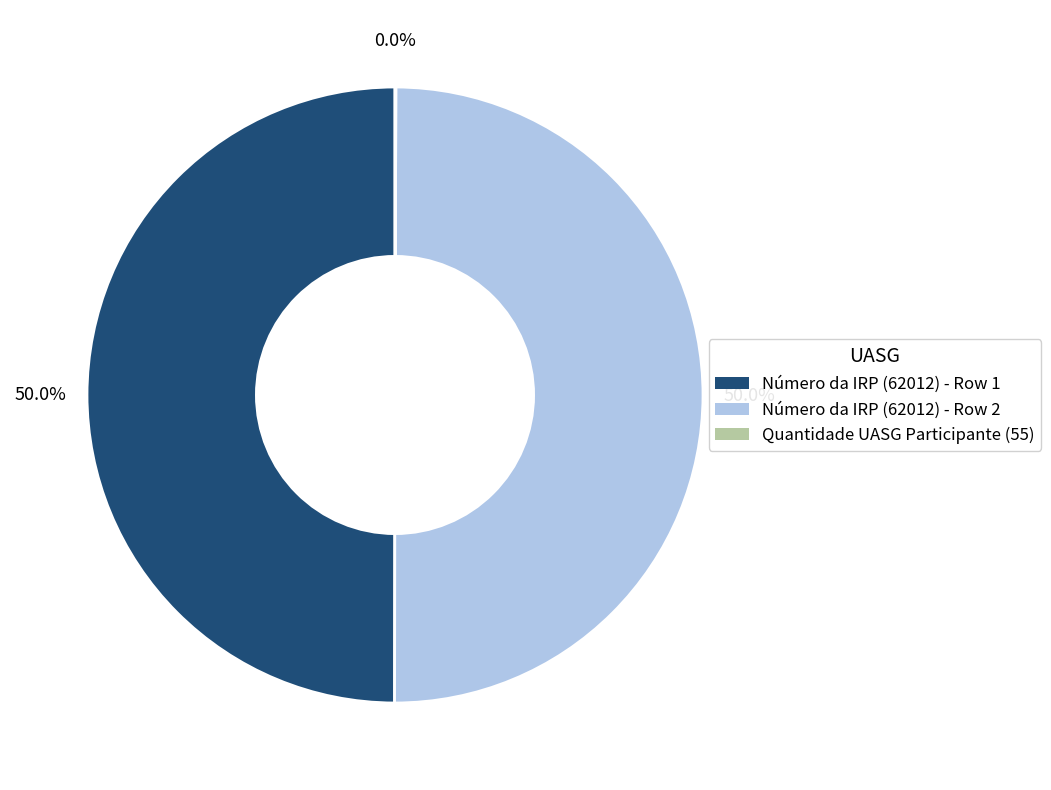

Count the number of slices in the pie.

3